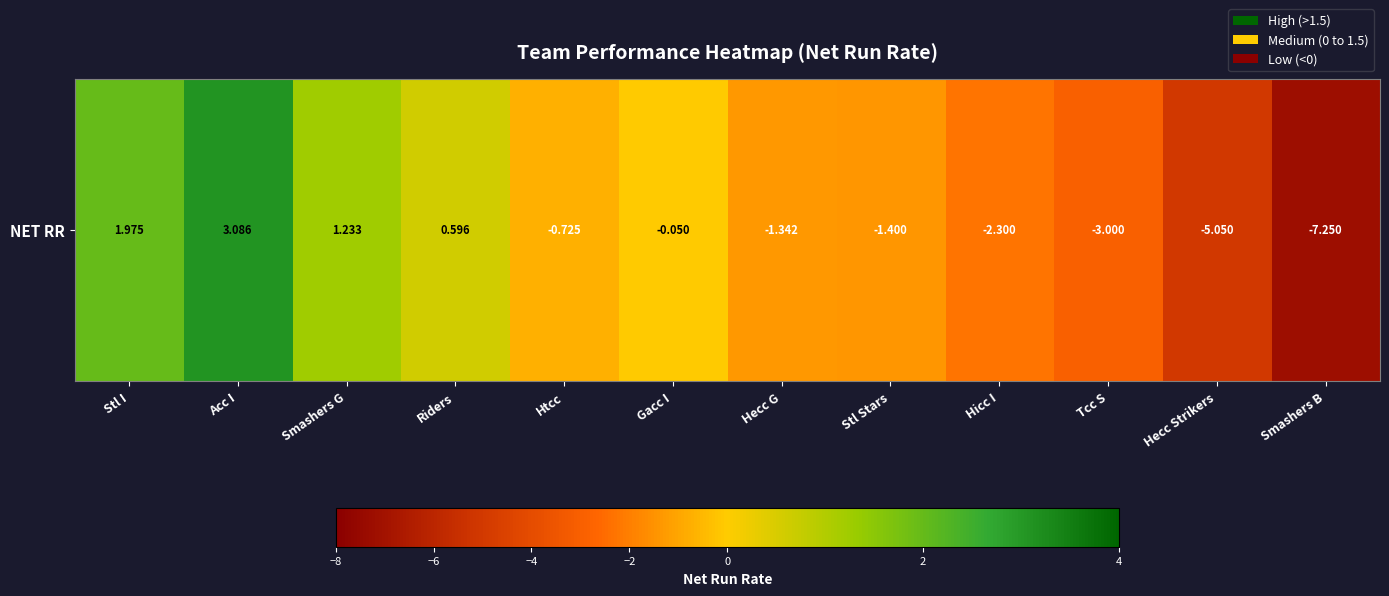

Rank the categories by value from lowest to highest.

Smashers B, Hecc Strikers, Tcc S, Hicc I, Stl Stars, Hecc G, Htcc, Gacc I, Riders, Smashers G, Stl I, Acc I